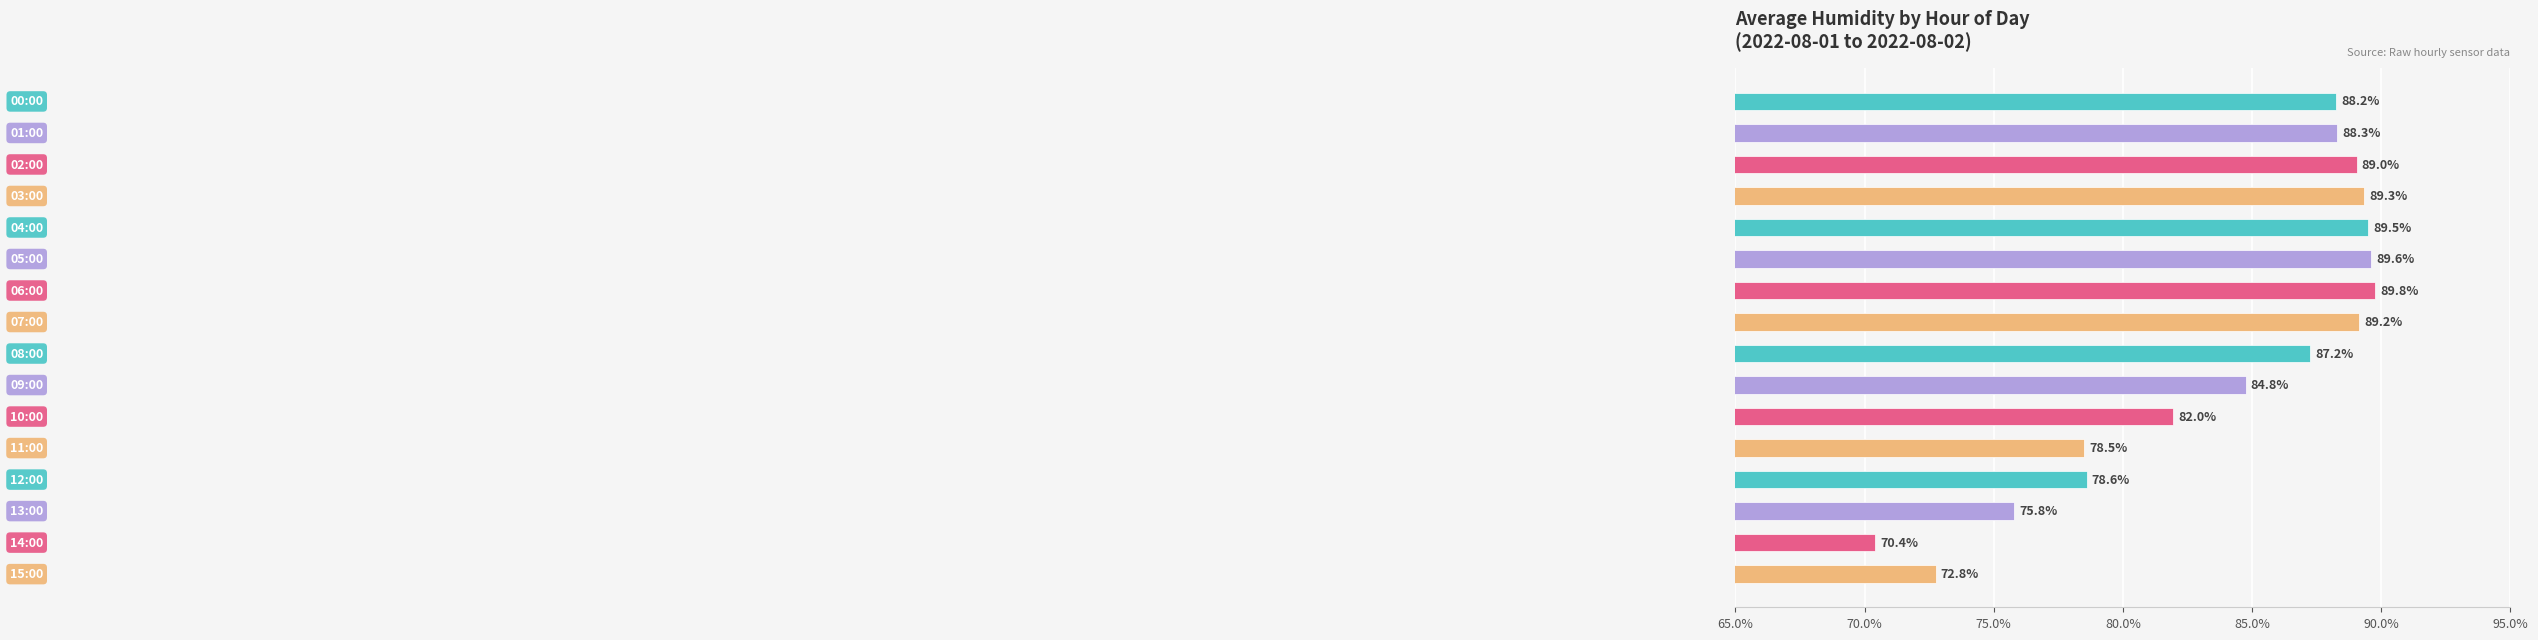

What is the value of the 5th bar from the top?

89.5